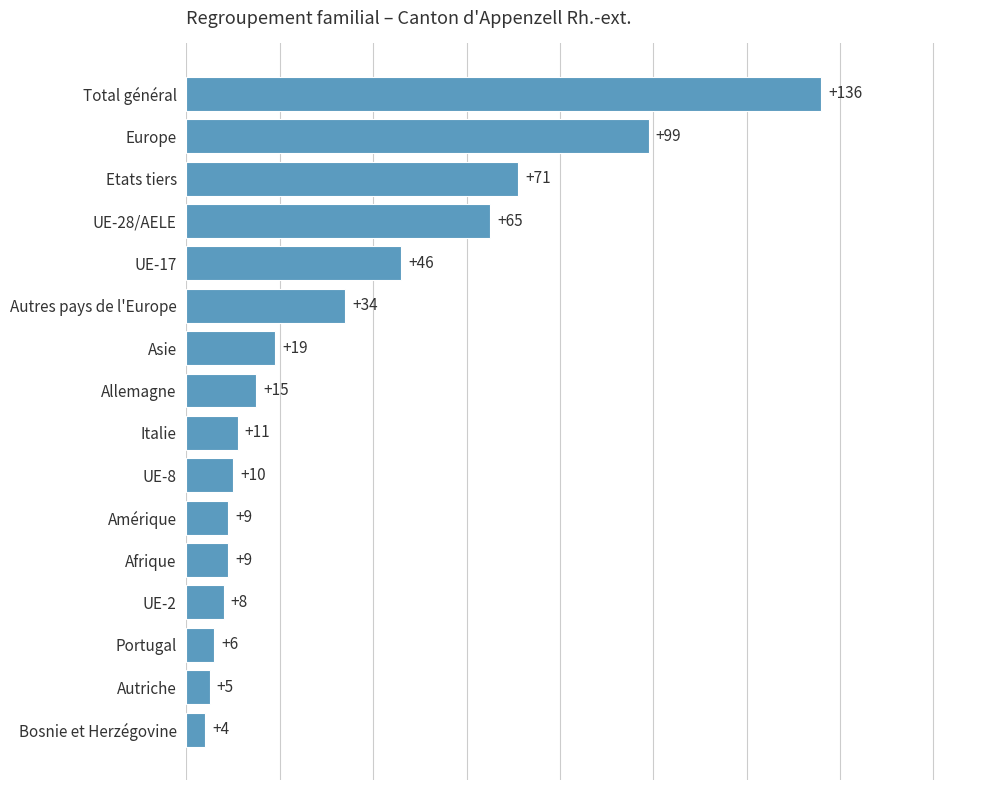

What is the sum of all values?

547